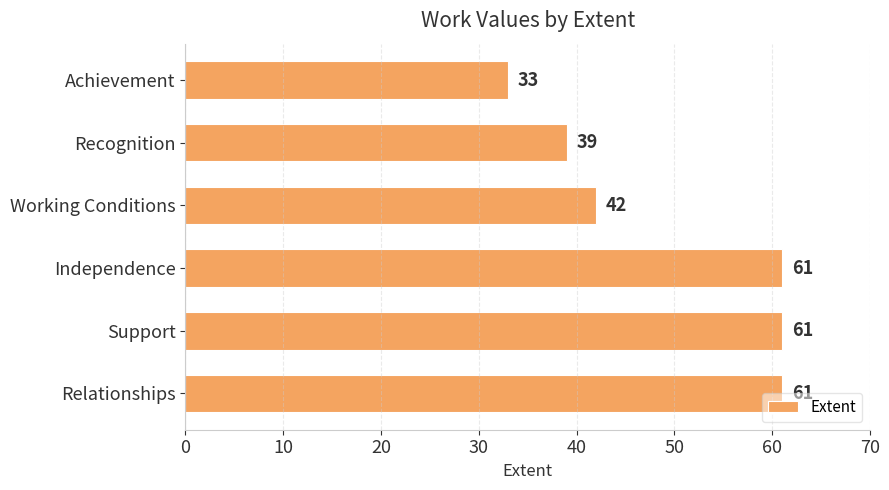

True or false: the data shows 33 at Achievement.

True